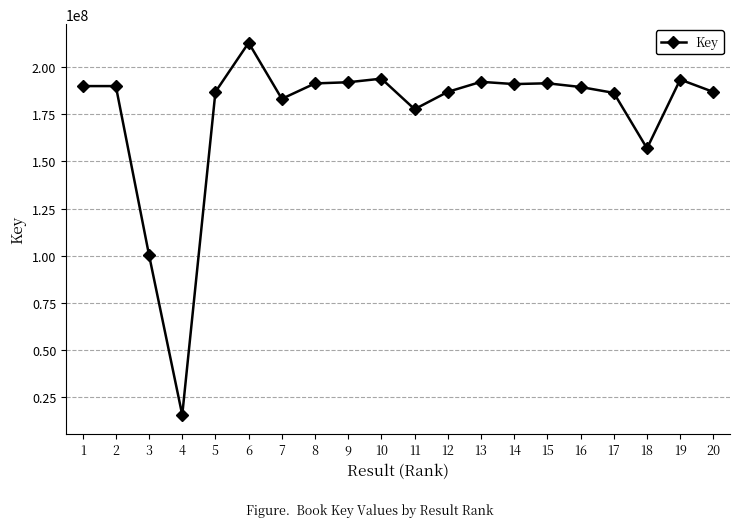

What is the average value?

175348051